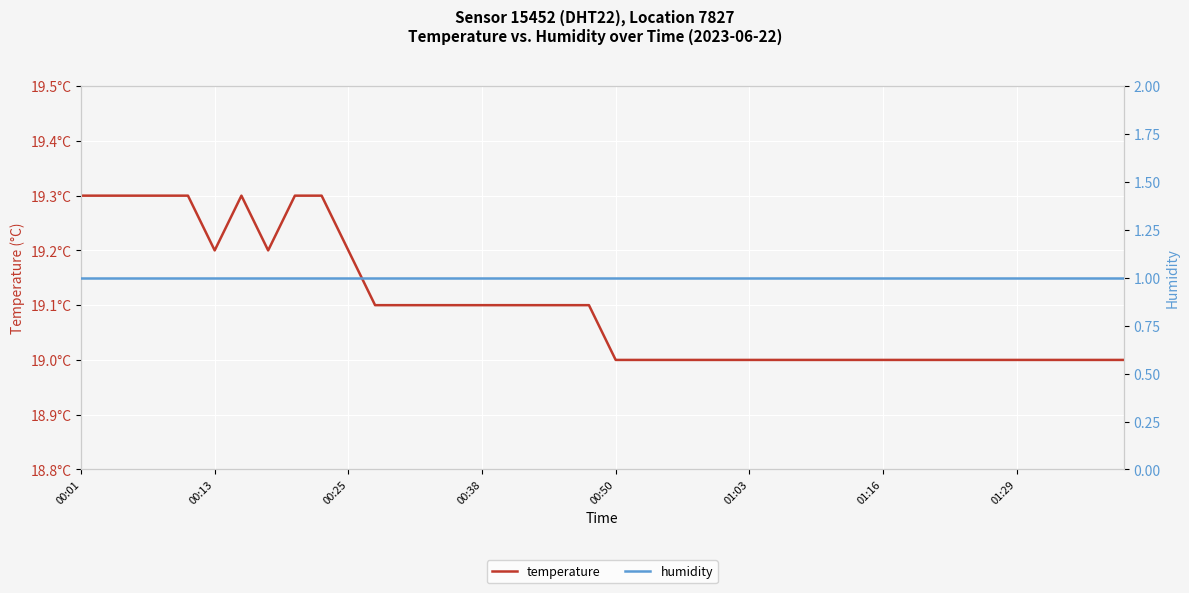

At which category is the sum across all series the highest?

00:01